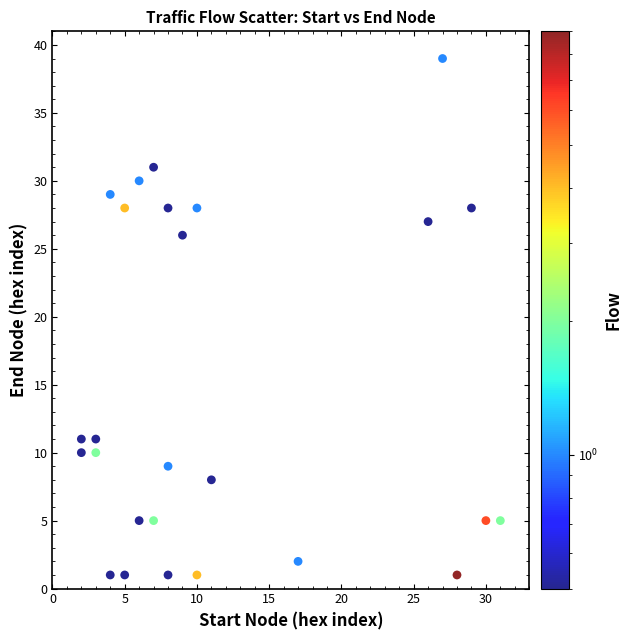

What Y value in the scatter plot is closest to 20?

26